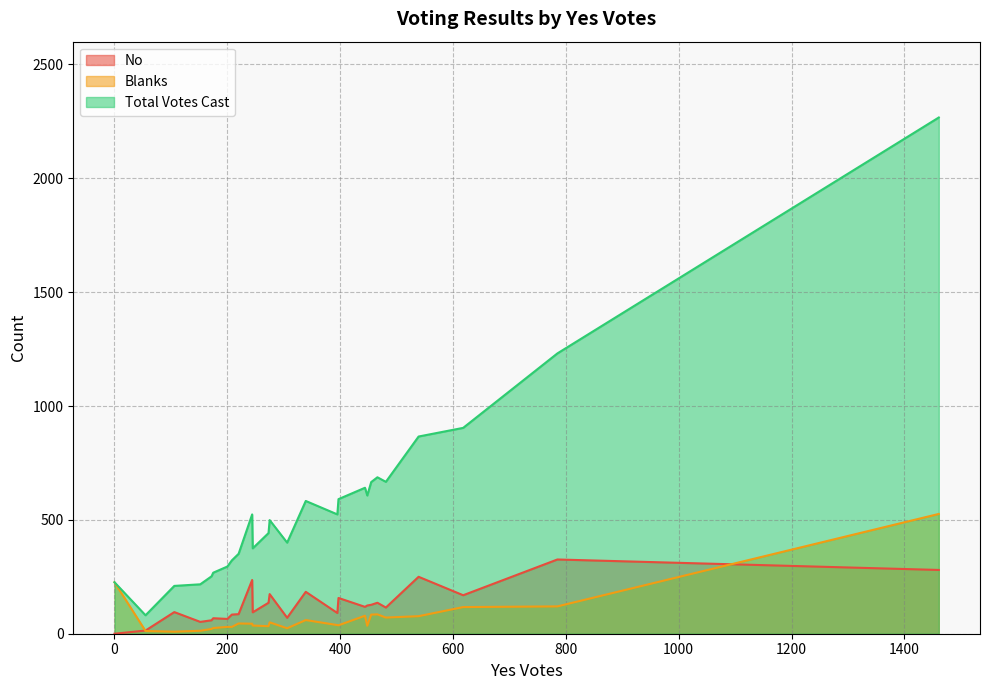

The Total Votes Cast series shows 295 at 200. True or false?

True